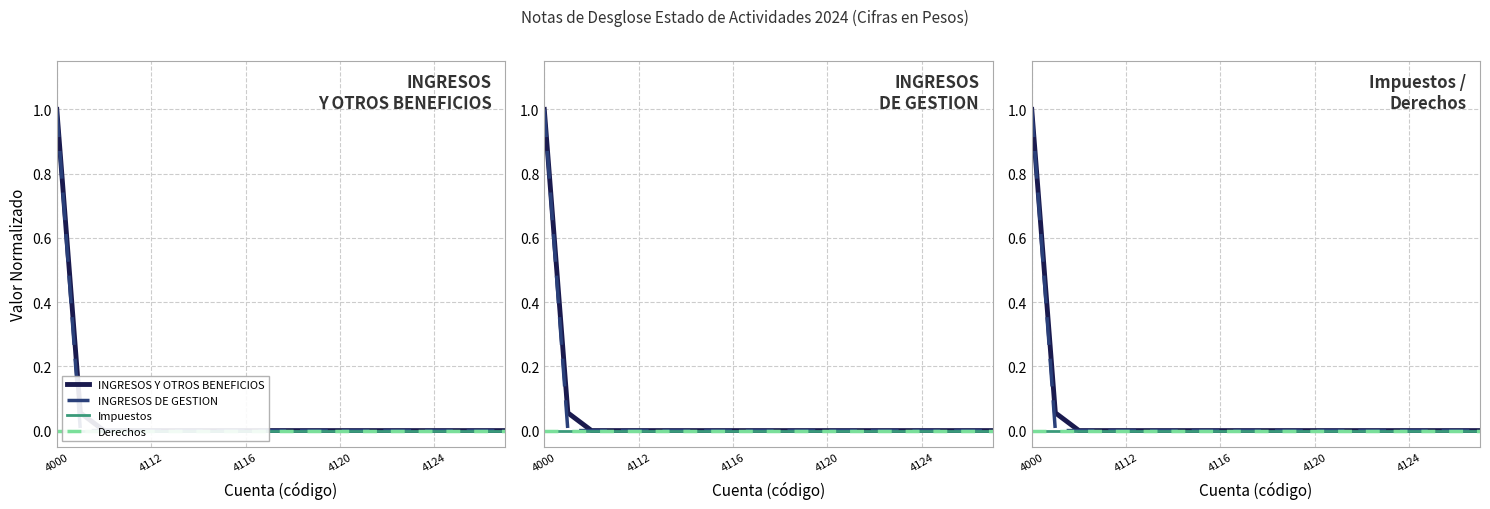

Is this an area chart (filled region under the line)?

No